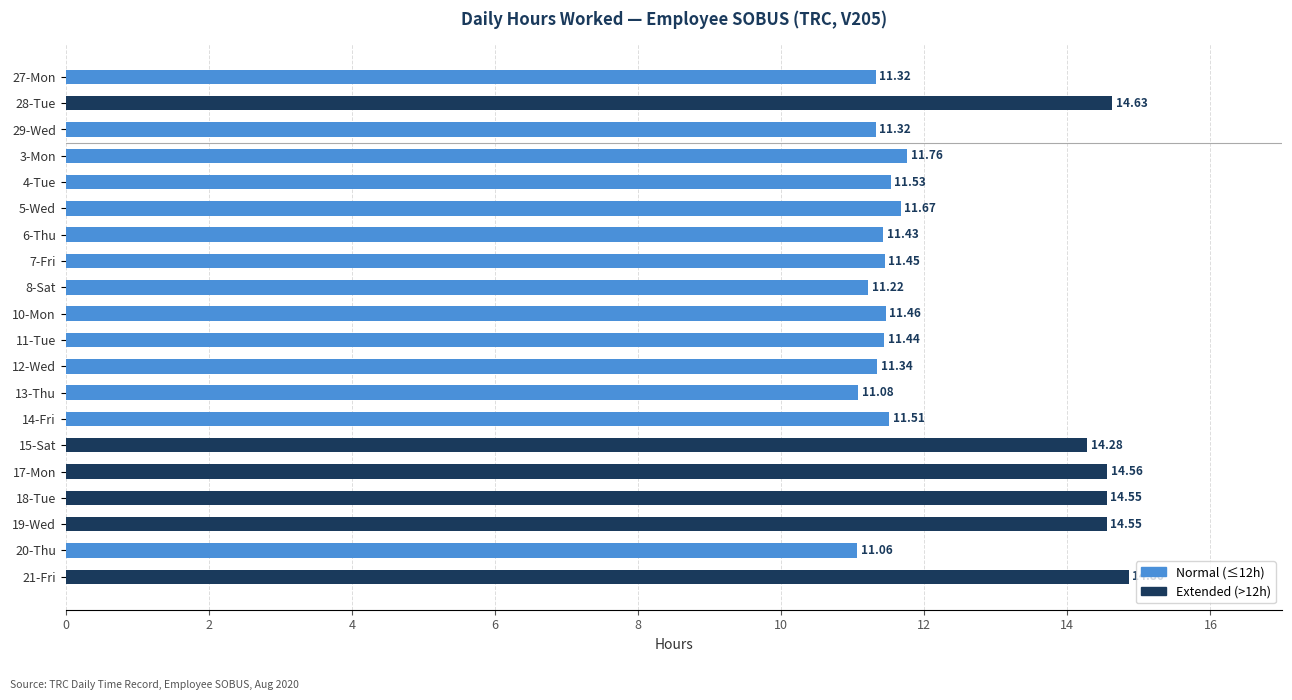

Which has a higher value, 19-Wed or 4-Tue?

19-Wed